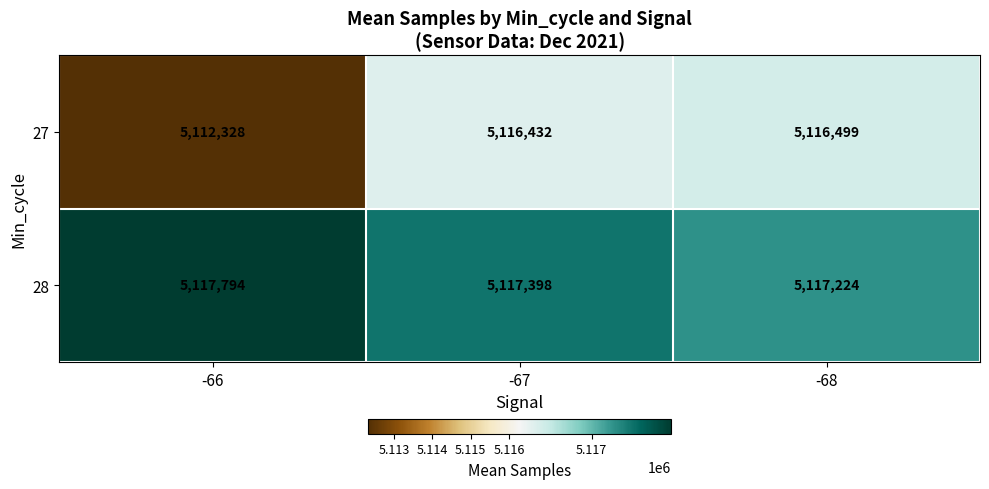

What is the average value of the 27 series?

5115086